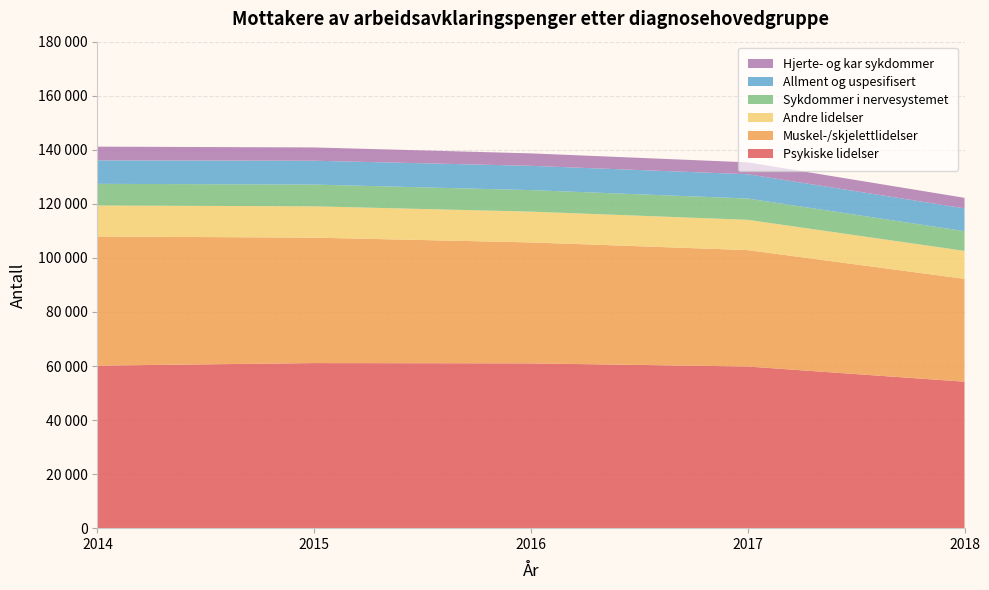

Reading left to right, transcribe all the data shown in this chart.

Psykiske lidelser: 2014=60140	2015=61080	2016=60976	2017=59809	2018=54192
Muskel-/skjelettlidelser: 2014=47771	2015=46407	2016=44746	2017=43075	2018=38054
Andre lidelser: 2014=11480	2015=11584	2016=11397	2017=11205	2018=10354
Sykdommer i nervesystemet: 2014=8008	2015=8057	2016=7958	2017=7879	2018=7297
Allment og uspesifisert: 2014=8695	2015=8821	2016=8980	2017=8983	2018=8441
Hjerte- og kar sykdommer: 2014=5067	2015=4914	2016=4614	2017=4403	2018=3886